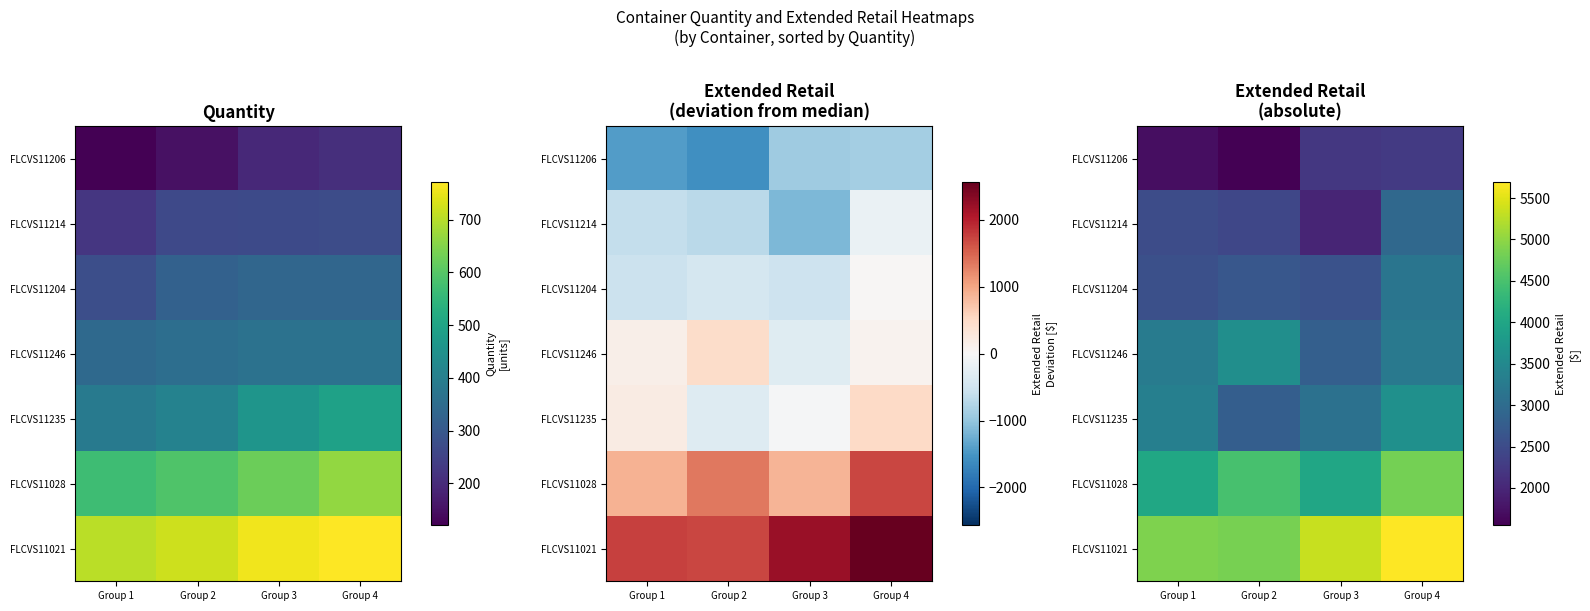

Read the FLCVS11235 value at Group 4.

3635.7